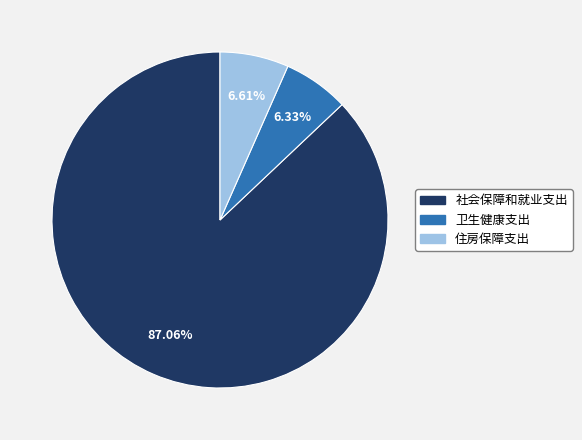

What is the largest slice in the pie chart?

社会保障和就业支出